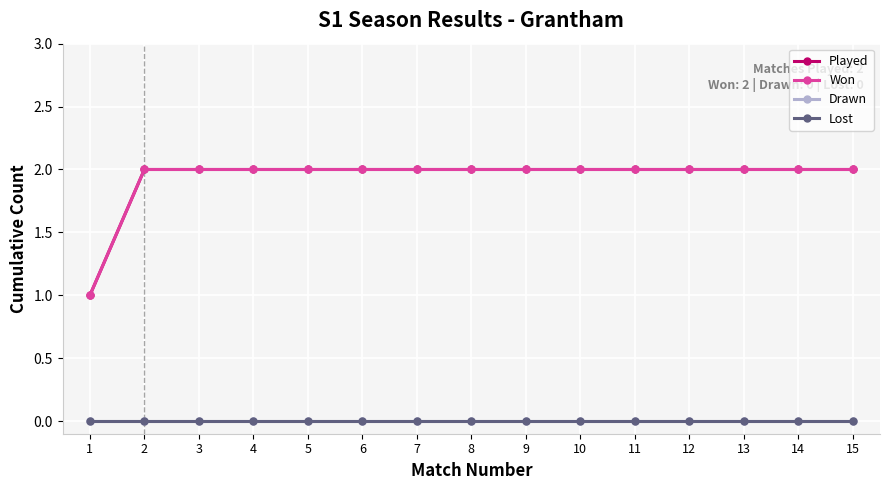

Which series has the largest range (max minus min)?

Played